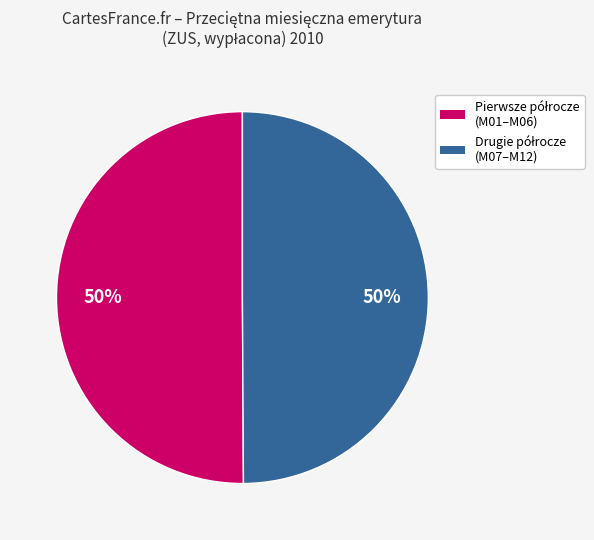

To the nearest percent, what is the average slice percentage?

50%